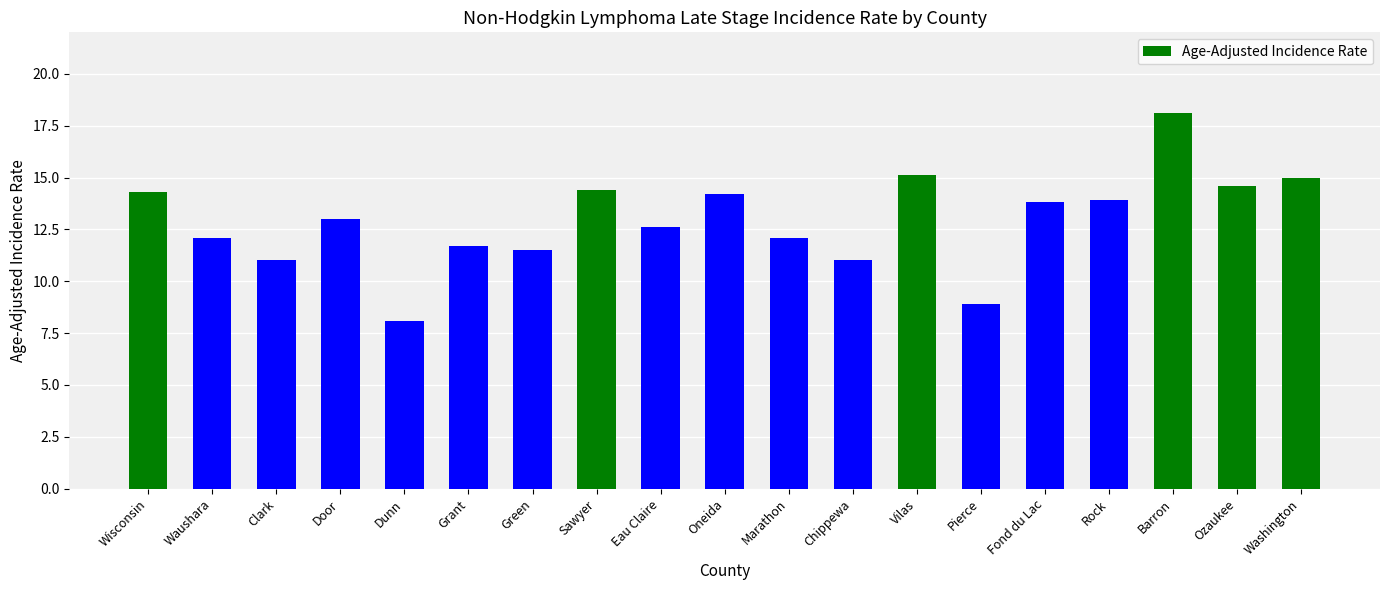

At which label is the value closest to 13?

Door